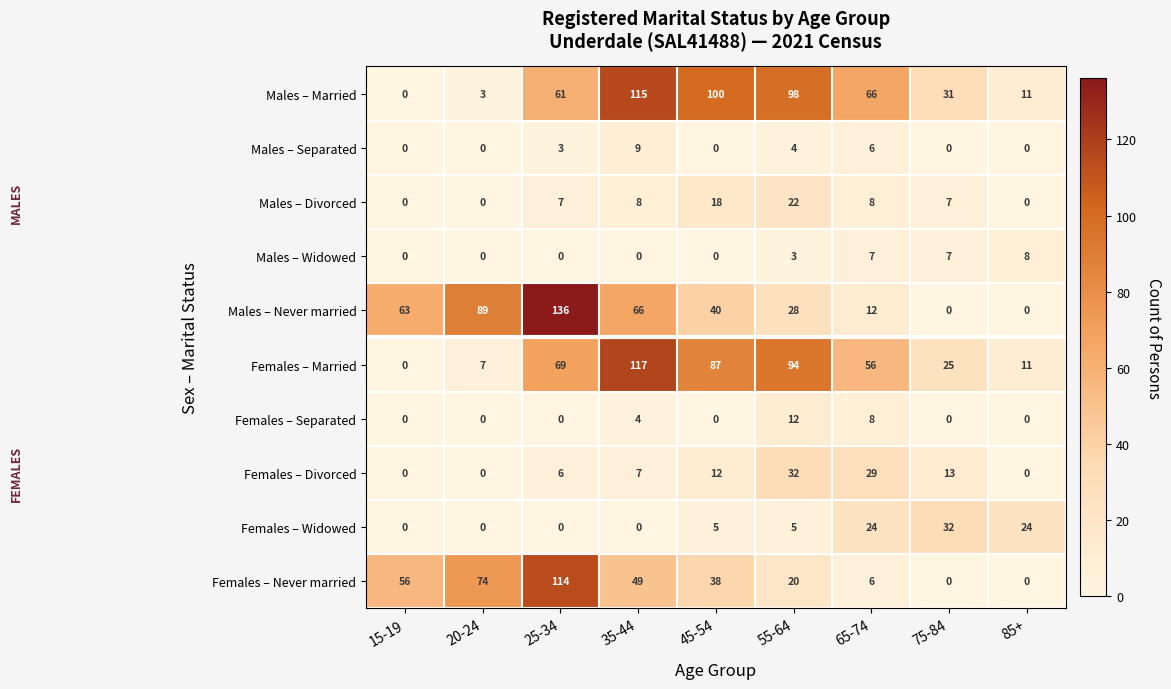

At which category is the sum across all series the highest?

25-34